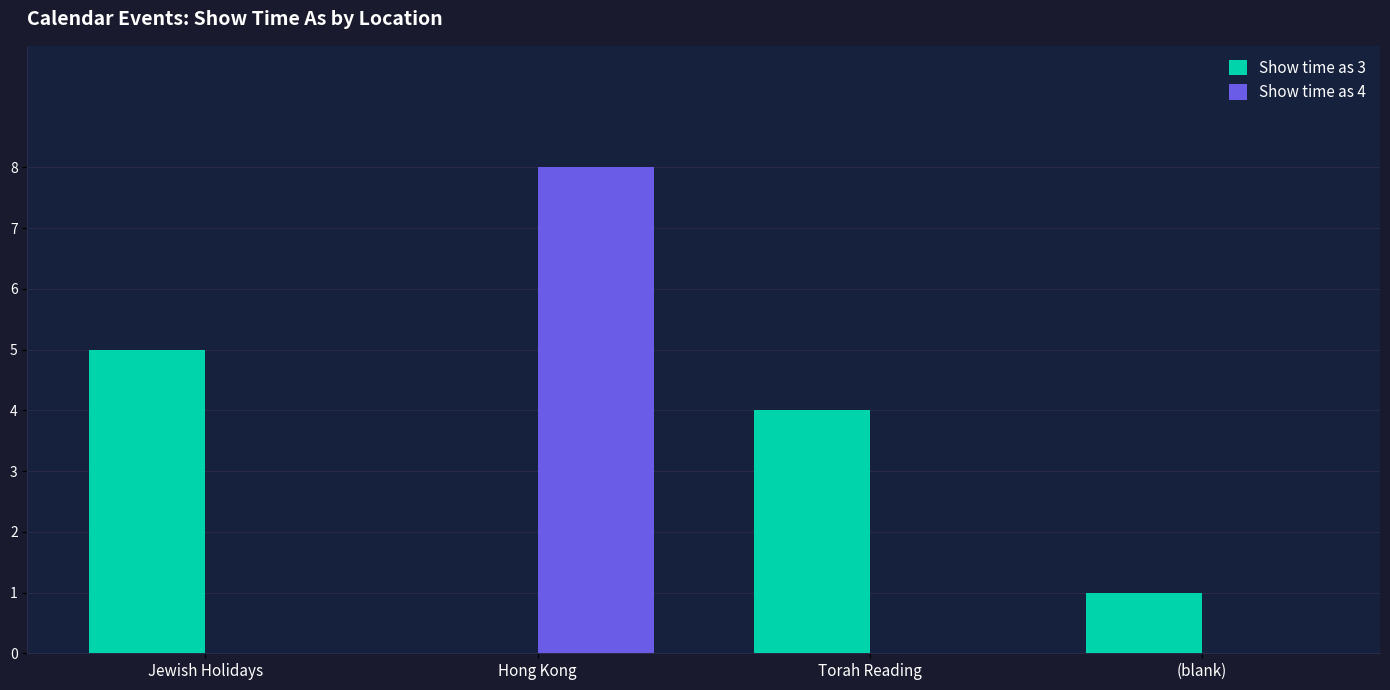

Reading left to right, what are all the values shown in this chart?

Show time as 3: 5	0	4	1
Show time as 4: 0	8	0	0